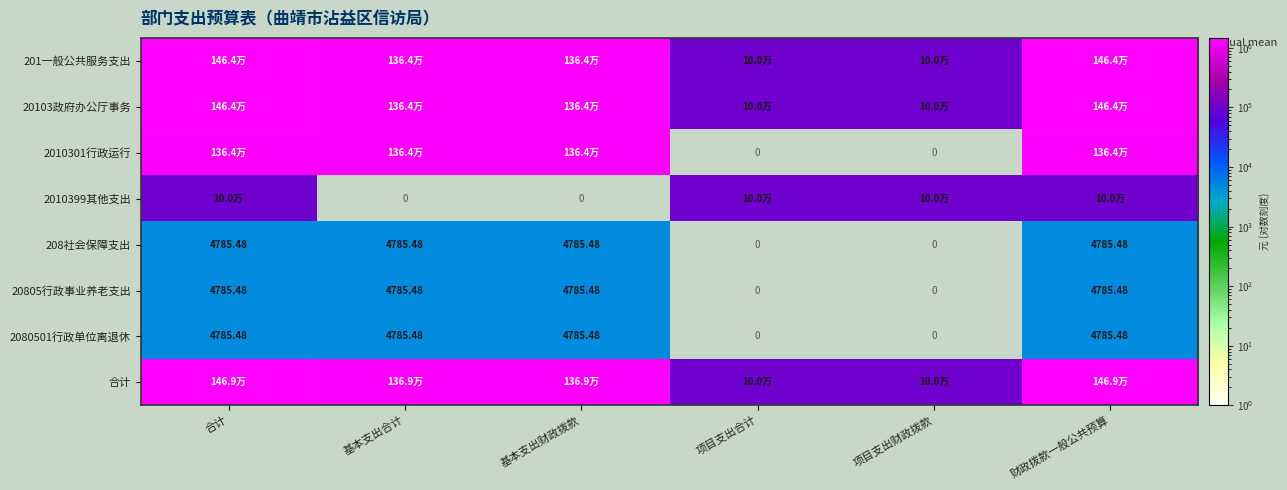

True or false: 20805行政事业养老支出 has a value of 2881.6 at 项目支出财政拨款.

False